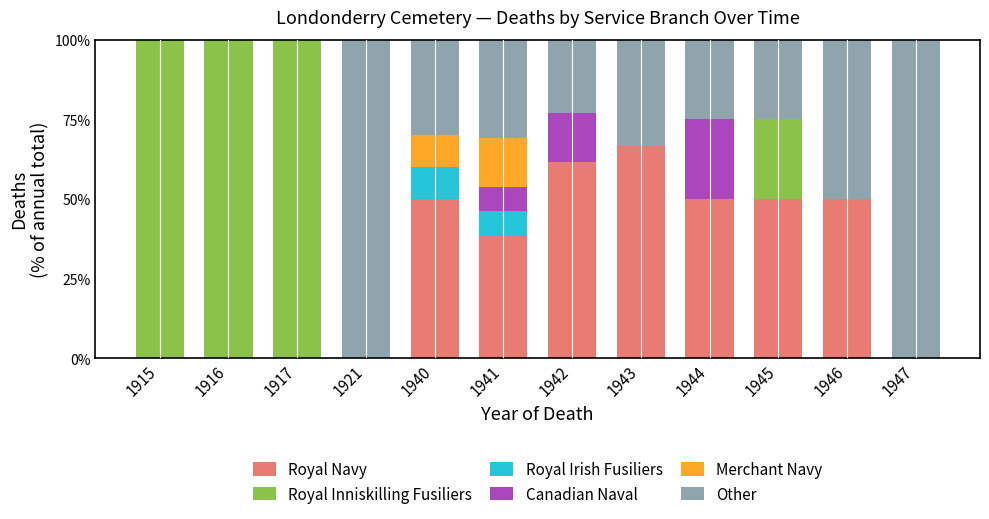

What are all the series names shown in the legend?

Royal Navy, Royal Inniskilling Fusiliers, Royal Irish Fusiliers, Canadian Naval, Merchant Navy, Other